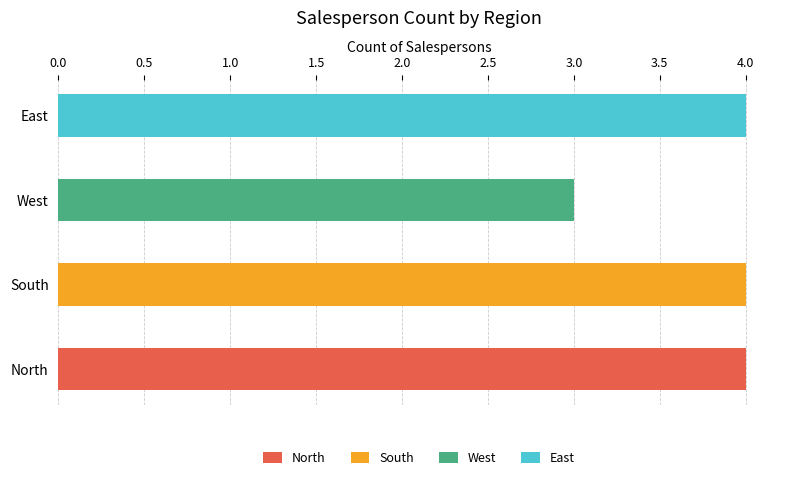

List the labels in order of value, largest first.

North, South, East, West